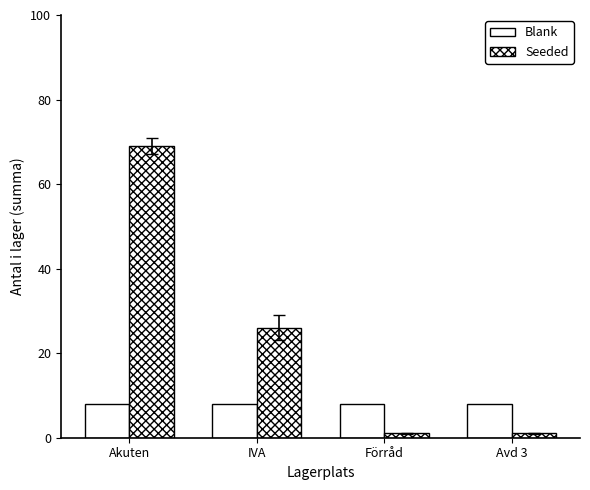

How many bars are there in total?

8